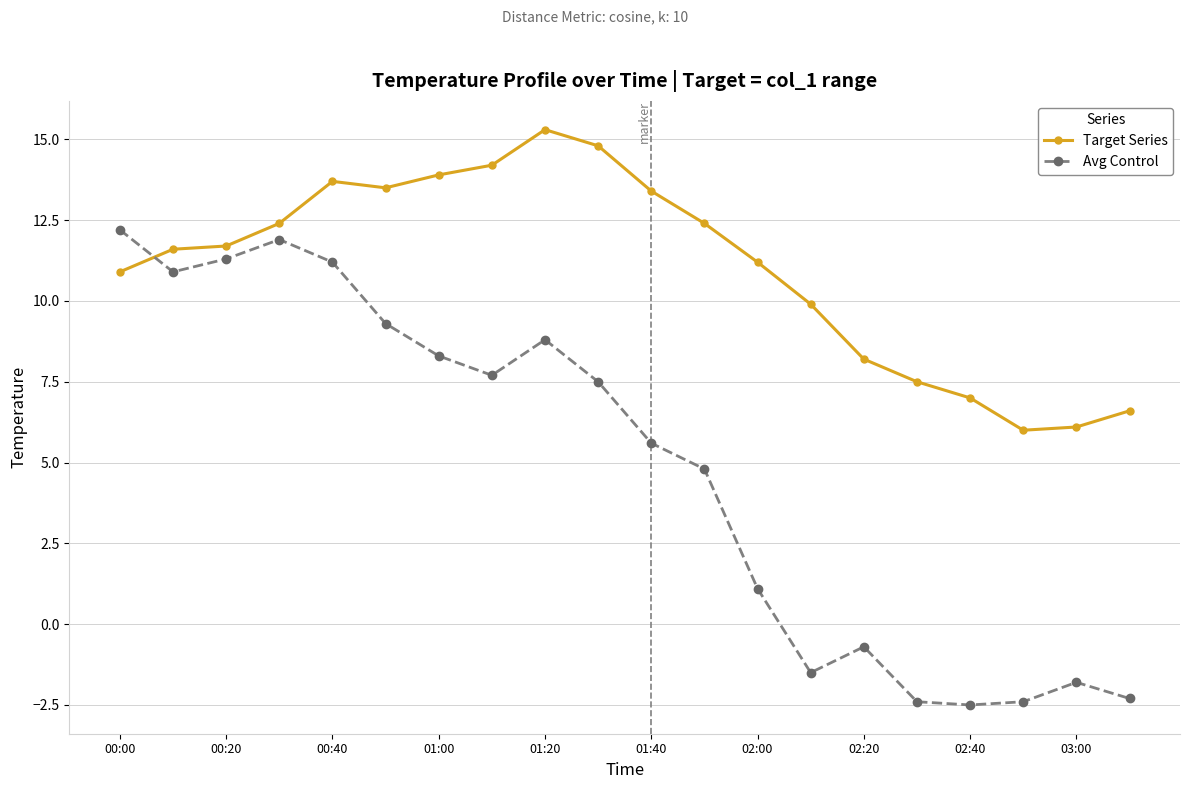

How many intersections are there between Target Series and Avg Control?

1